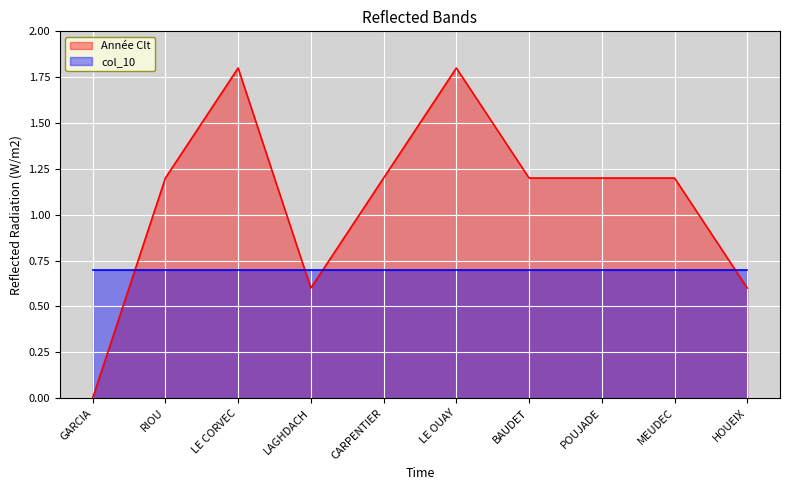

List the labels in order of value, largest first.

LE CORVEC, LE OUAY, RIOU, CARPENTIER, BAUDET, POUJADE, MEUDEC, LAGHDACH, HOUEIX, GARCIA